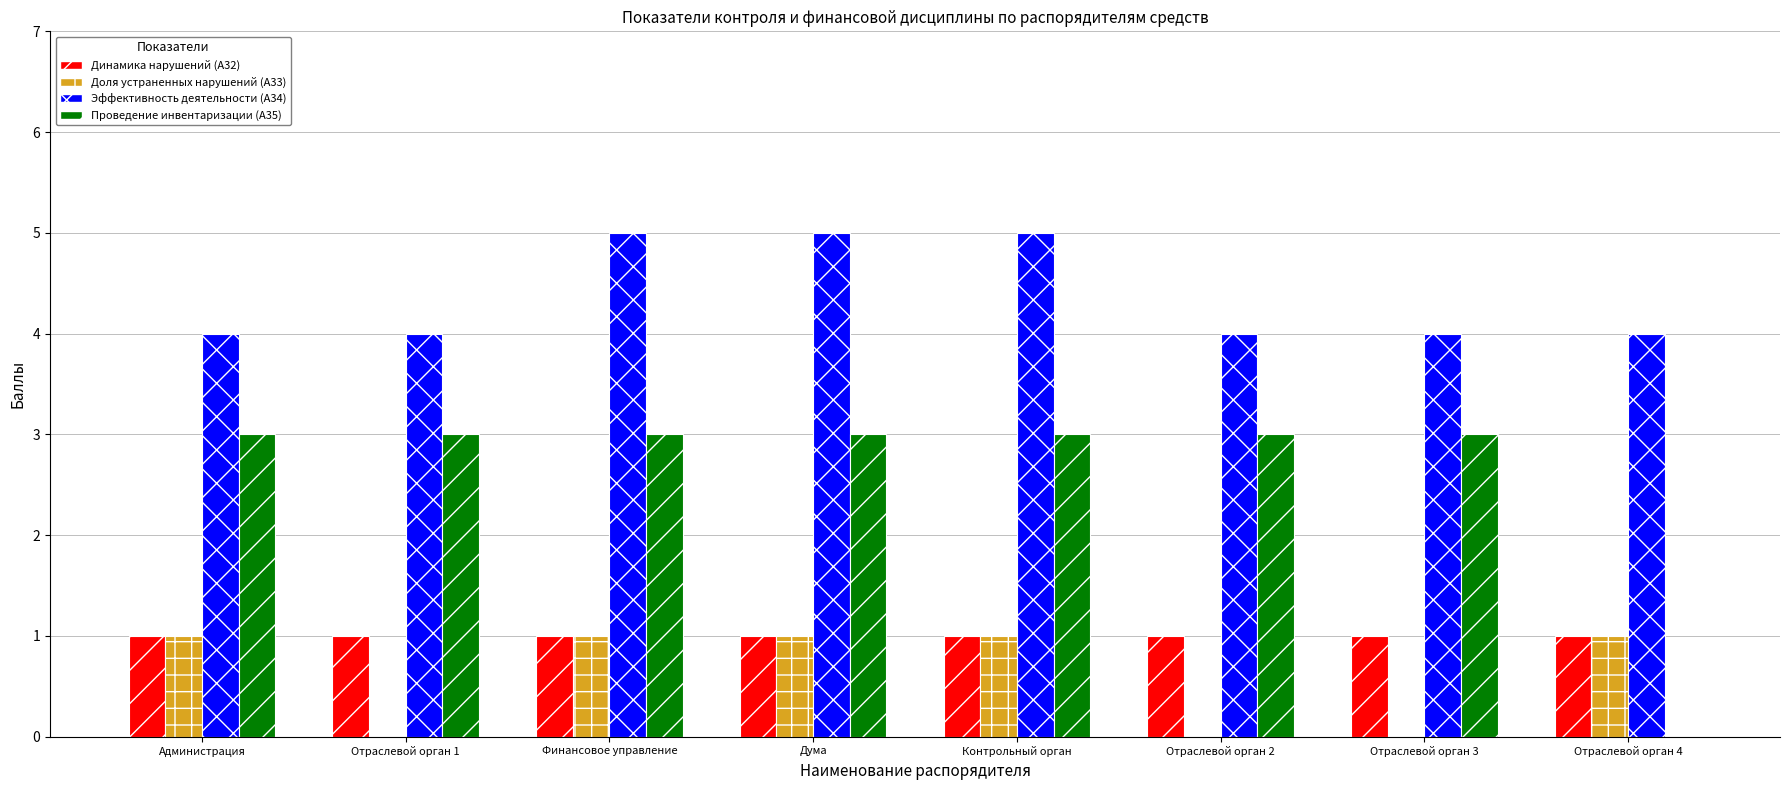

What is the average value of the Проведение инвентаризации (А35) series?

3